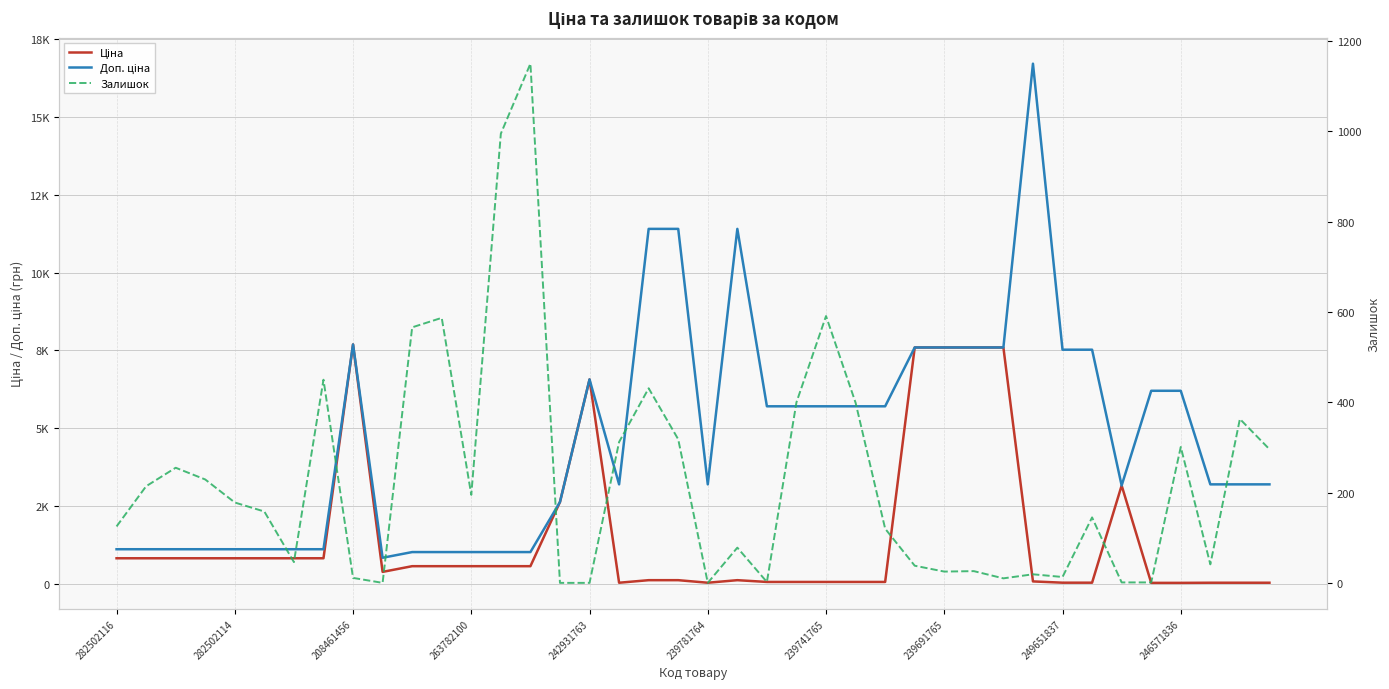

Is the value of Ціна at 24 greater than the value of Залишок at 35?

Yes